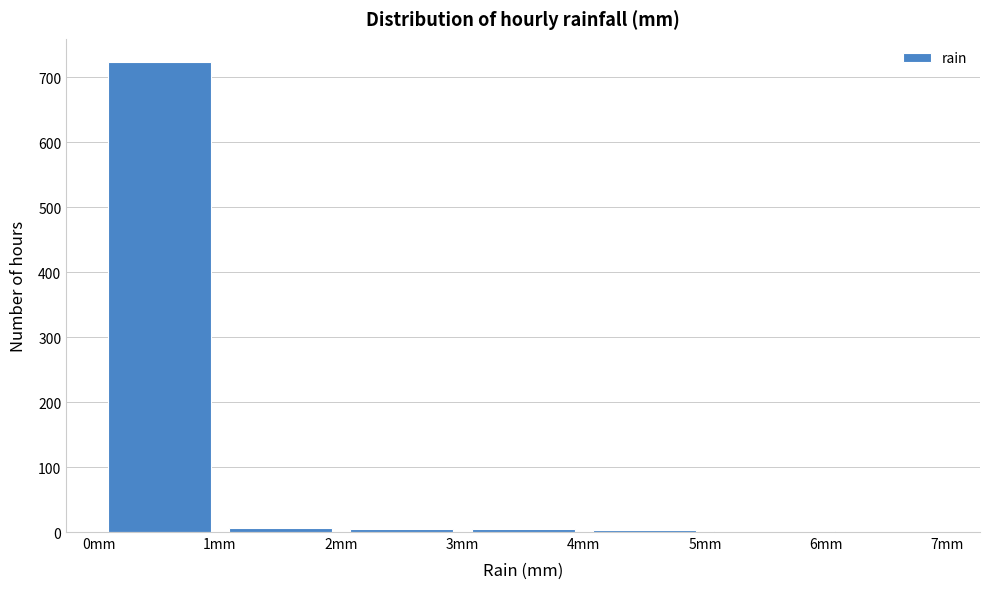

Reading left to right, list every bar in this chart as the range it spans on the x-axis followed by its height. The values are not printed on the chart, so give them approximately, as read against the axis.

0 to 1: 720
1 to 2: under 10
2 to 3: under 10
3 to 4: under 10
4 to 5: under 10
5 to 6: under 10
6 to 7: under 10